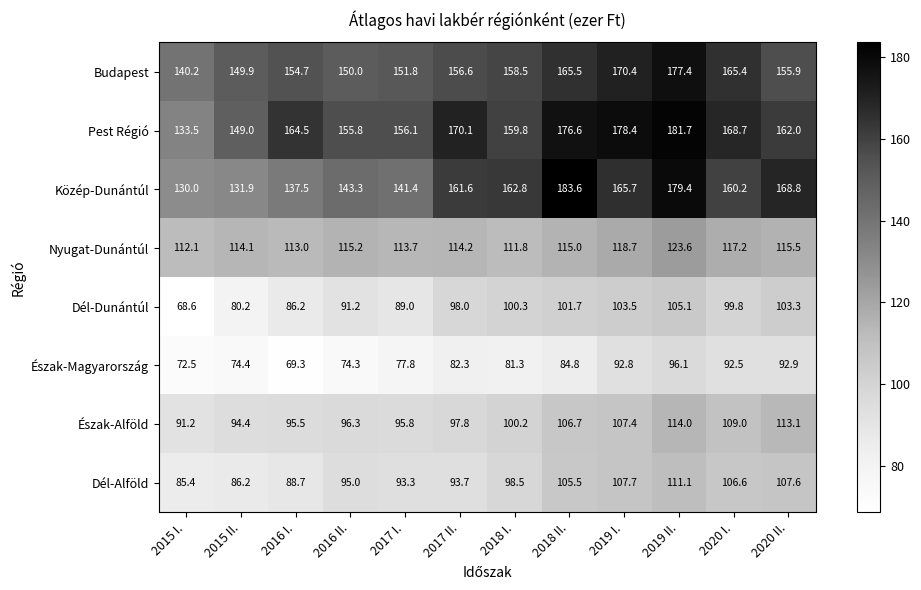

What is the difference between the second highest and second lowest values in the Pest Régió series?

29.4